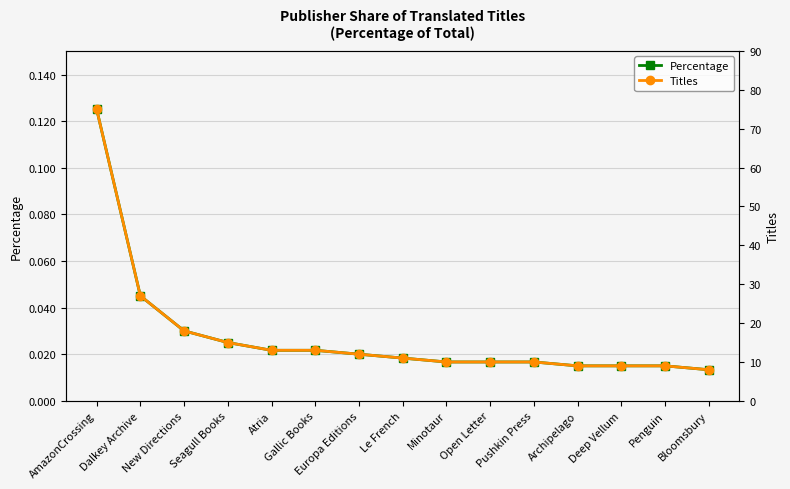

At which category is the sum across all series the highest?

AmazonCrossing